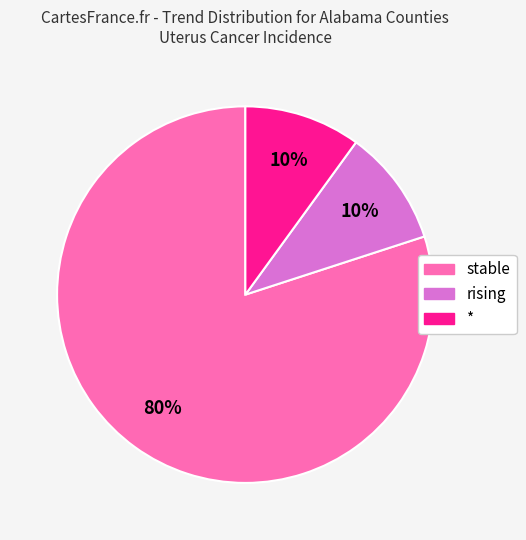

How many segments does this pie chart have?

3